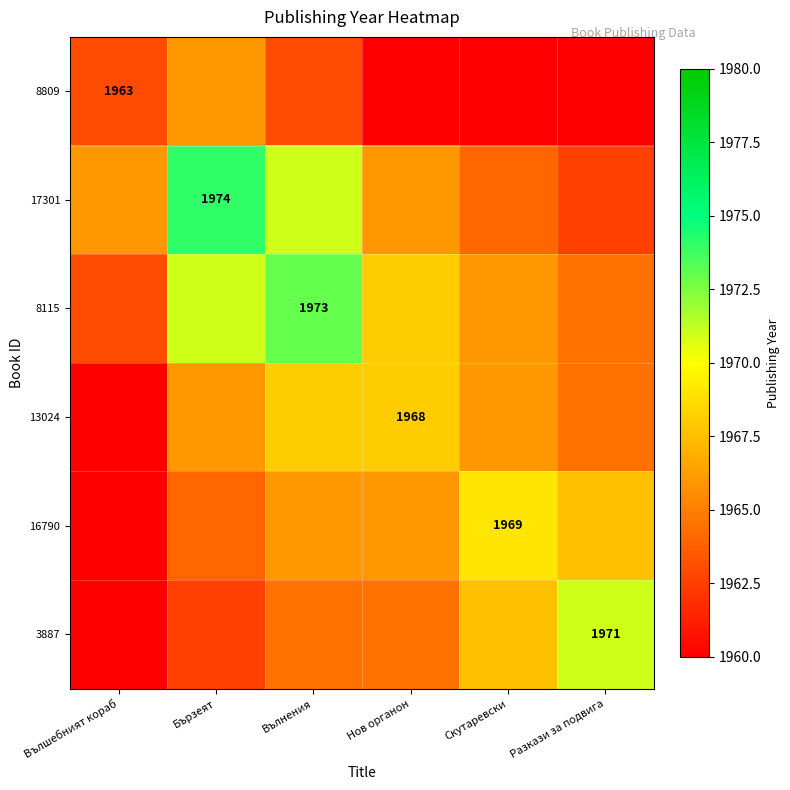

The 8809 series shows 1963.0 at Вълшебният кораб. True or false?

True